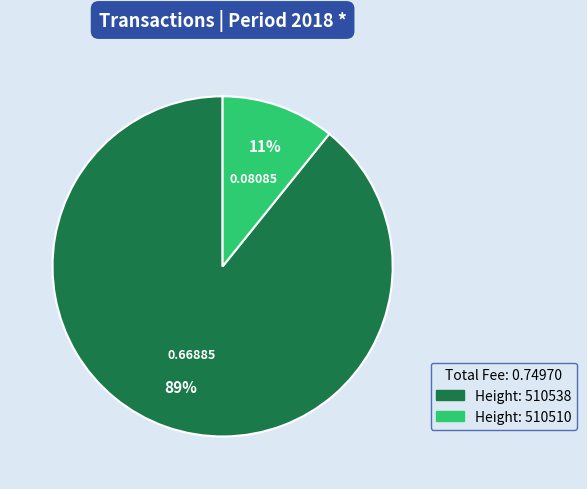

How many segments does this pie chart have?

2